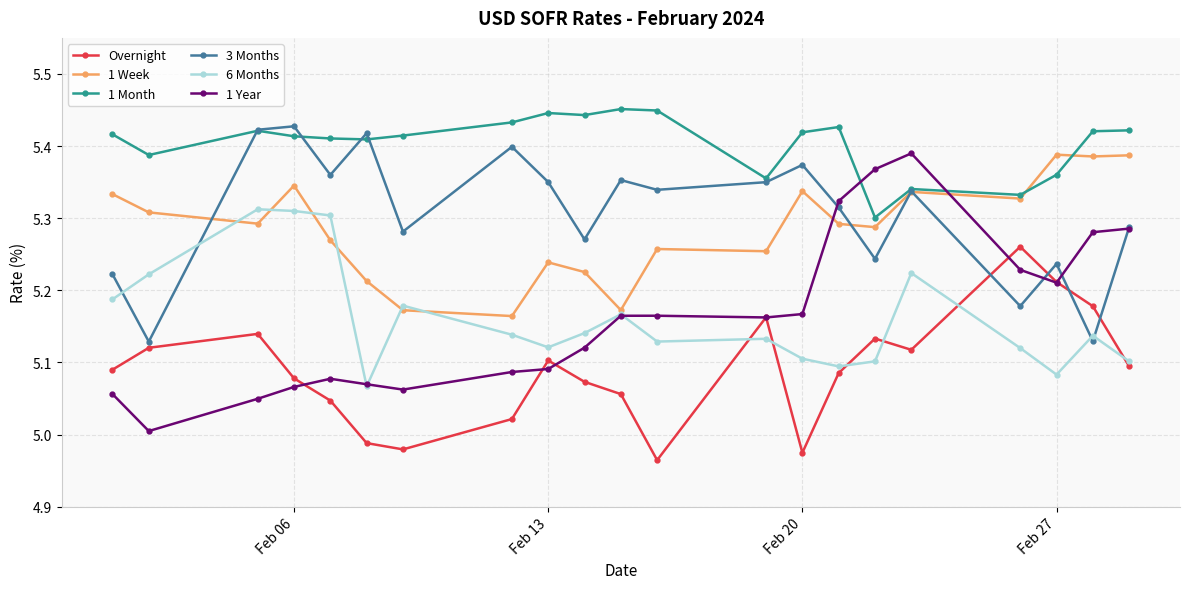

Which series has the largest range (max minus min)?

1 Year